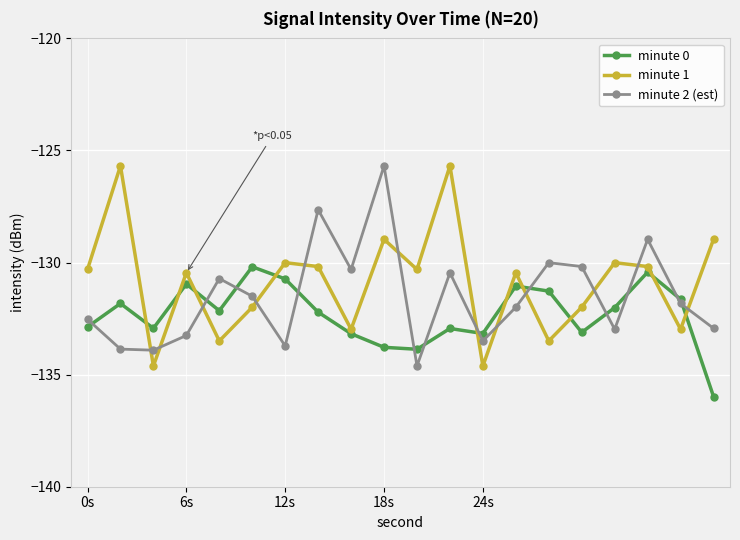

In minute 2 (est), how many points are lower than both neighbors (excluding endpoints)?

6